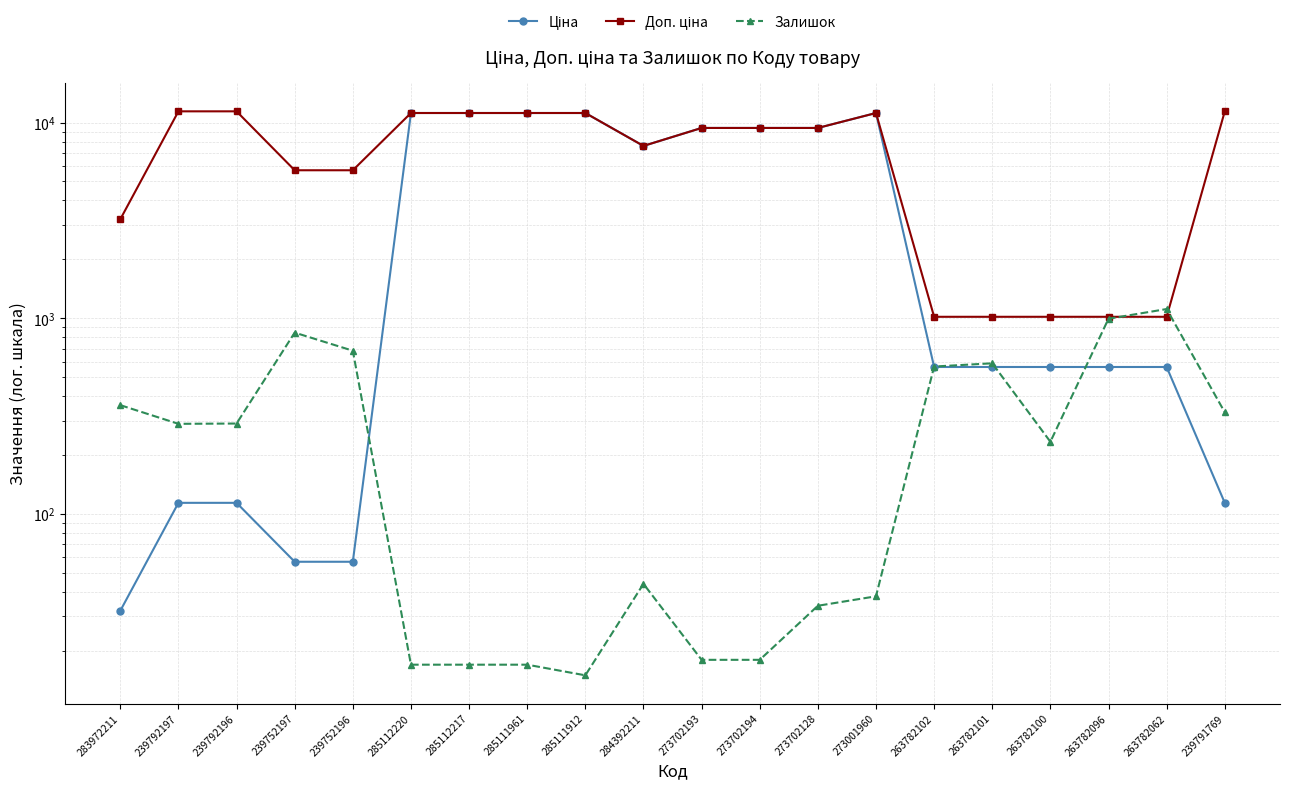

The Ціна series shows 564.0 at 263782101. True or false?

True